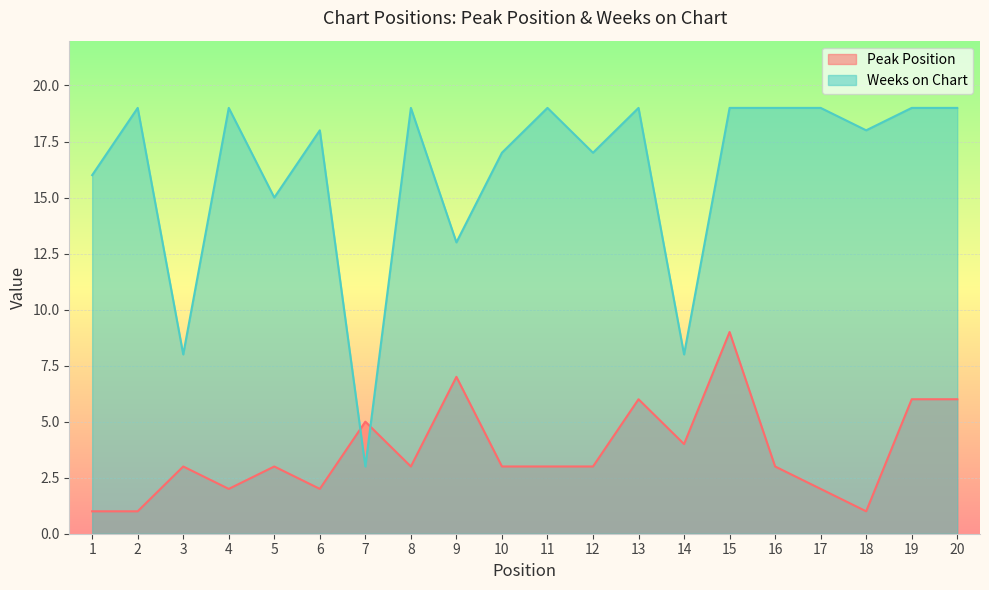

Which category has the lowest value across all series?

1